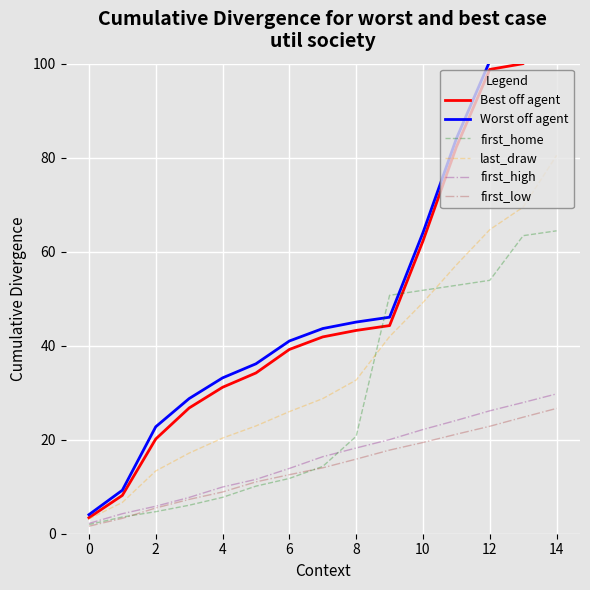

Read the first_home value at 14.

64.4